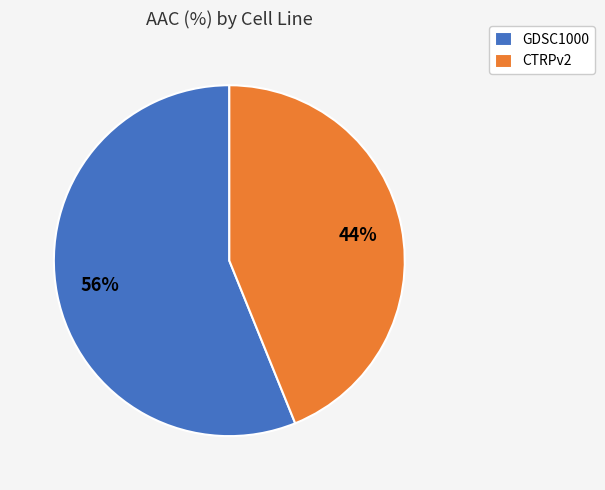

What is the ratio of the value at GDSC1000 to the value at CTRPv2?

1.3